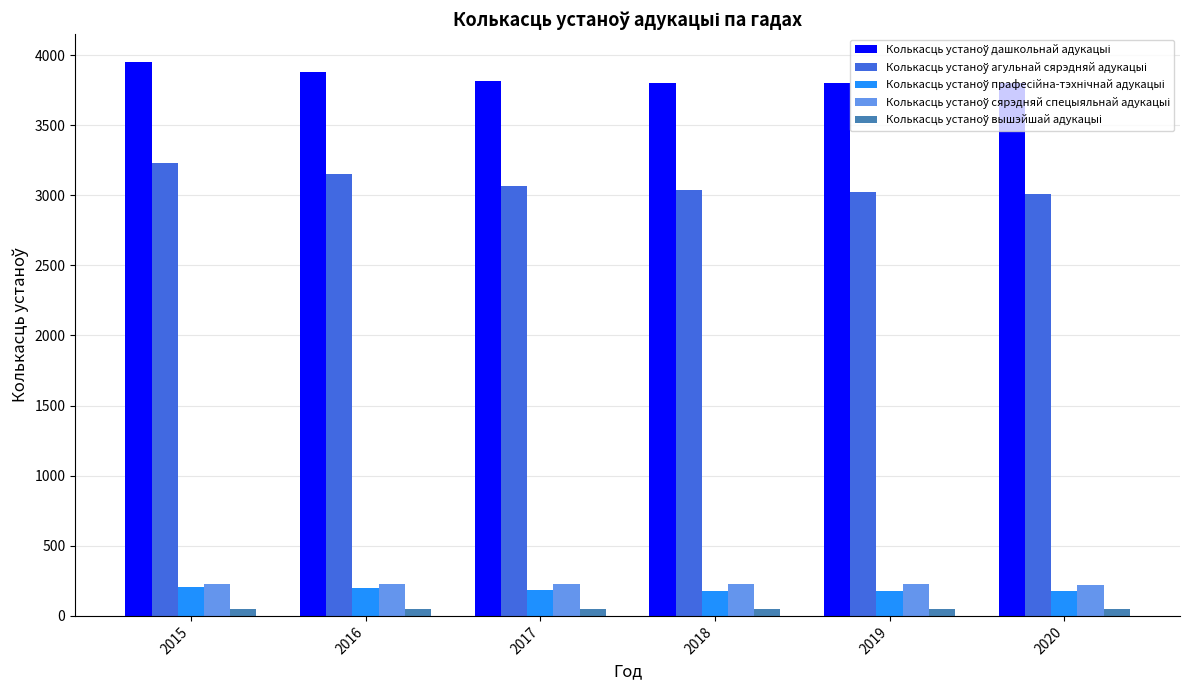

What is the maximum value shown in the chart?

3951